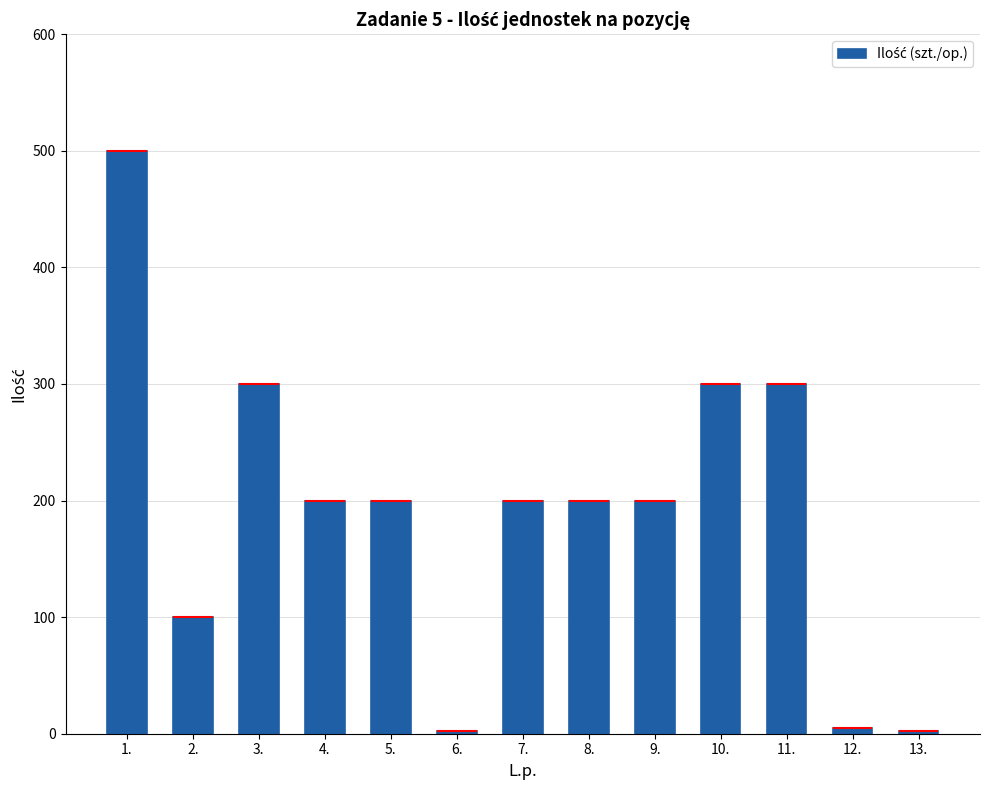

What is the change in value from 8. to 12.?

-195